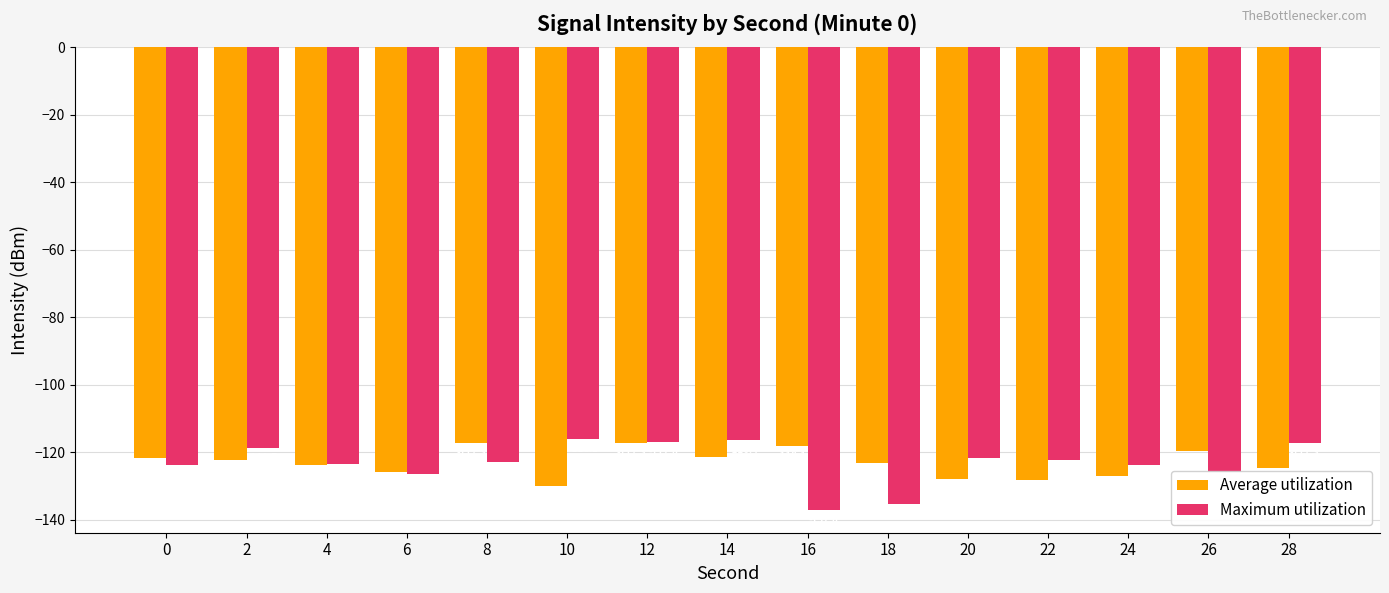

At 28, list the series in order from smallest to largest.

Average utilization, Maximum utilization